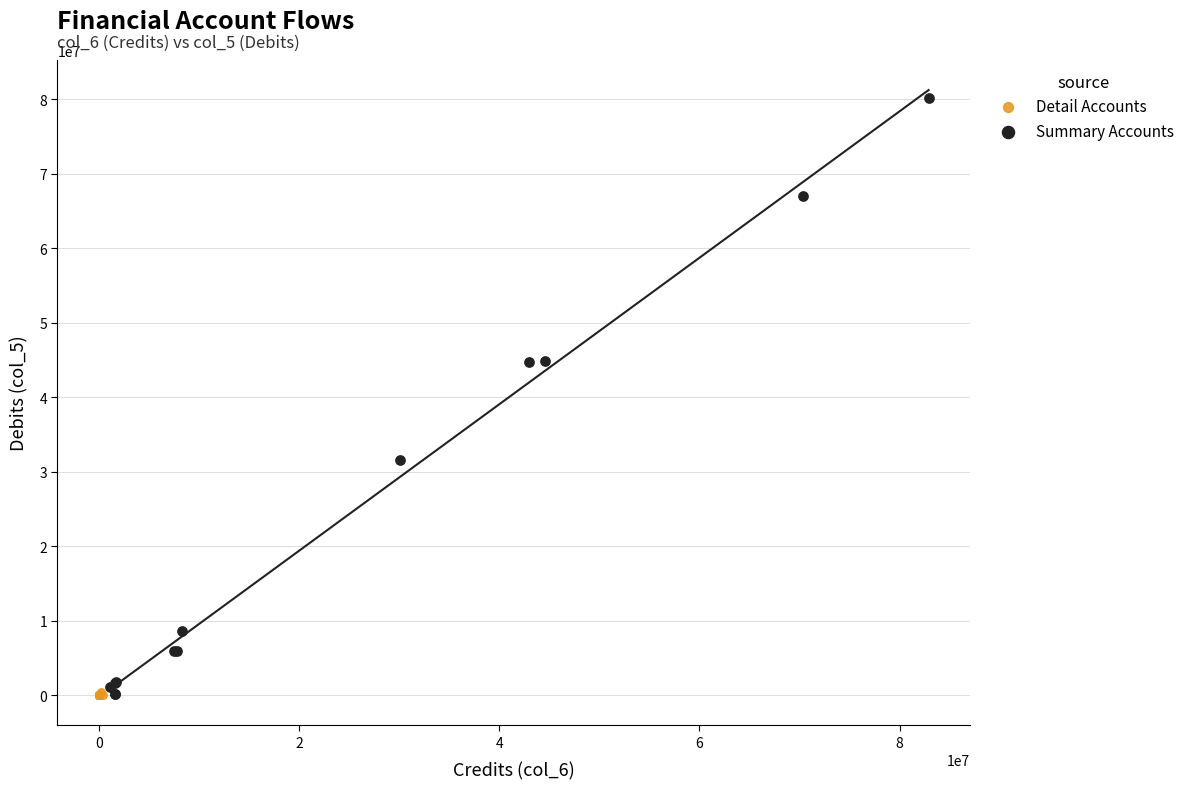

Which series contains the highest Y value?

Summary Accounts